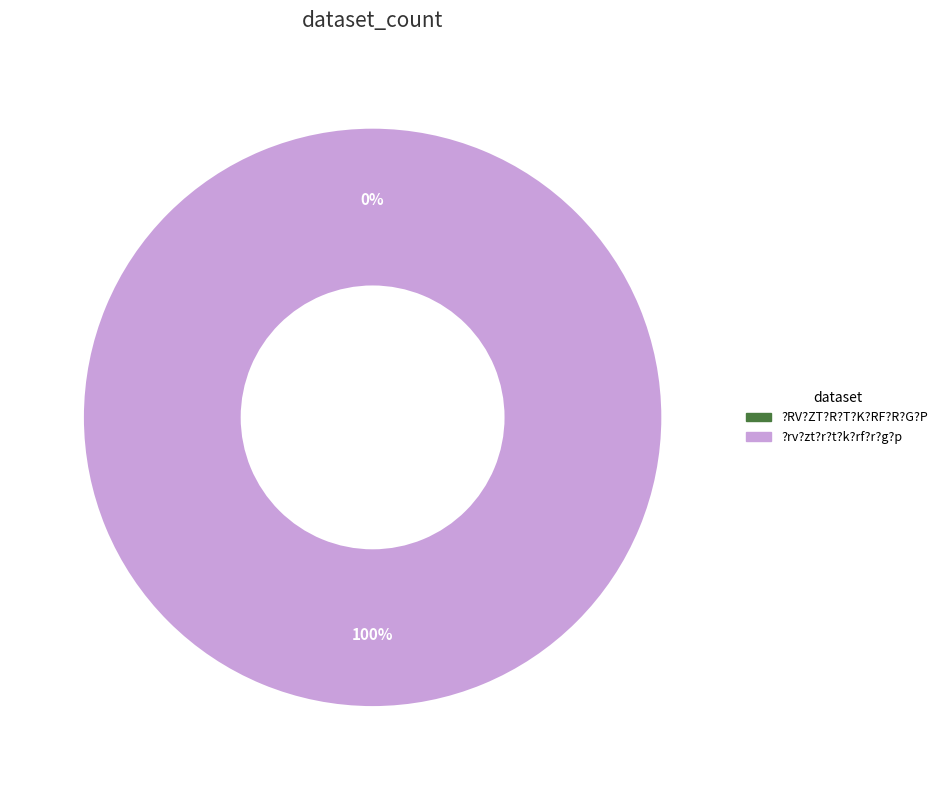

Is the sum of ?RV?ZT?R?T?K?RF?R?G?P and ?rv?zt?r?t?k?rf?r?g?p greater than half?

Yes